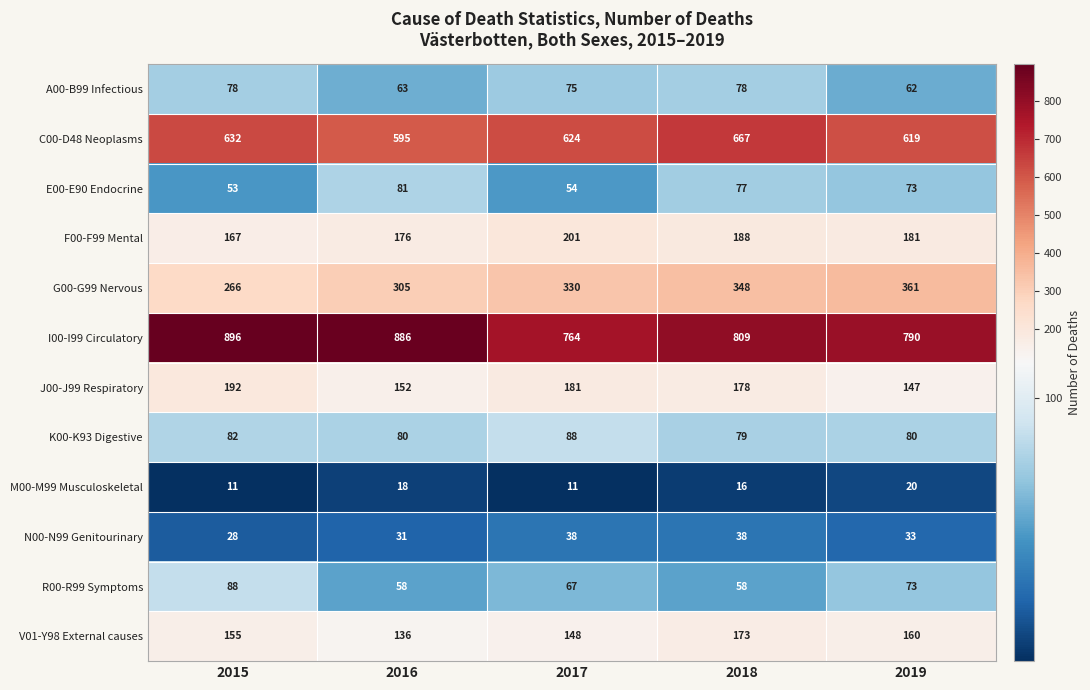

At which label does N00-N99 Genitourinary first exceed 33?

2017